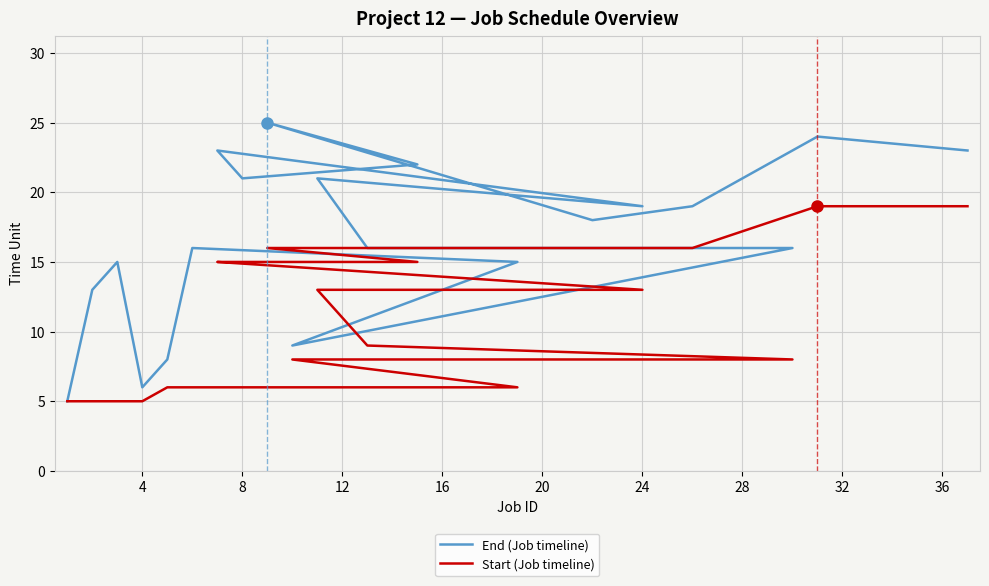

Reading left to right, what are all the values shown in this chart?

End (Job timeline): 5	13	15	6	8	16	15	9	16	16	21	19	23	21	22	25	18	19	24	23
Start (Job timeline): 5	5	5	5	6	6	6	8	8	9	13	13	15	15	15	16	16	16	19	19